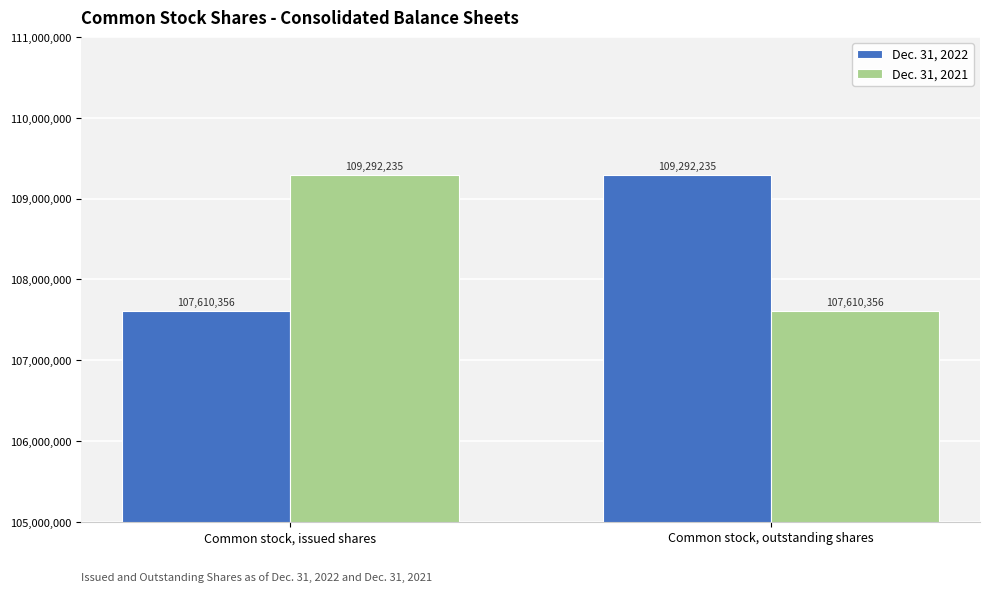

What are all the series names shown in the legend?

Dec. 31, 2022, Dec. 31, 2021